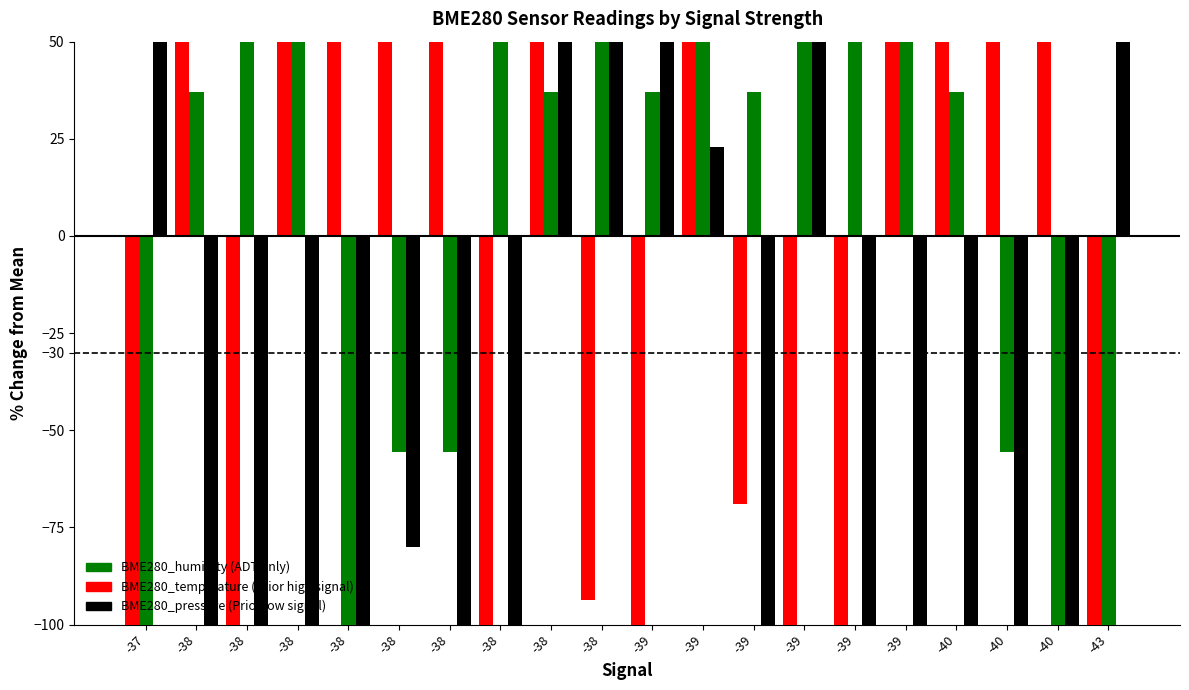

What is the value of the BME280_temperature bar at the 5th from the left?

37.1